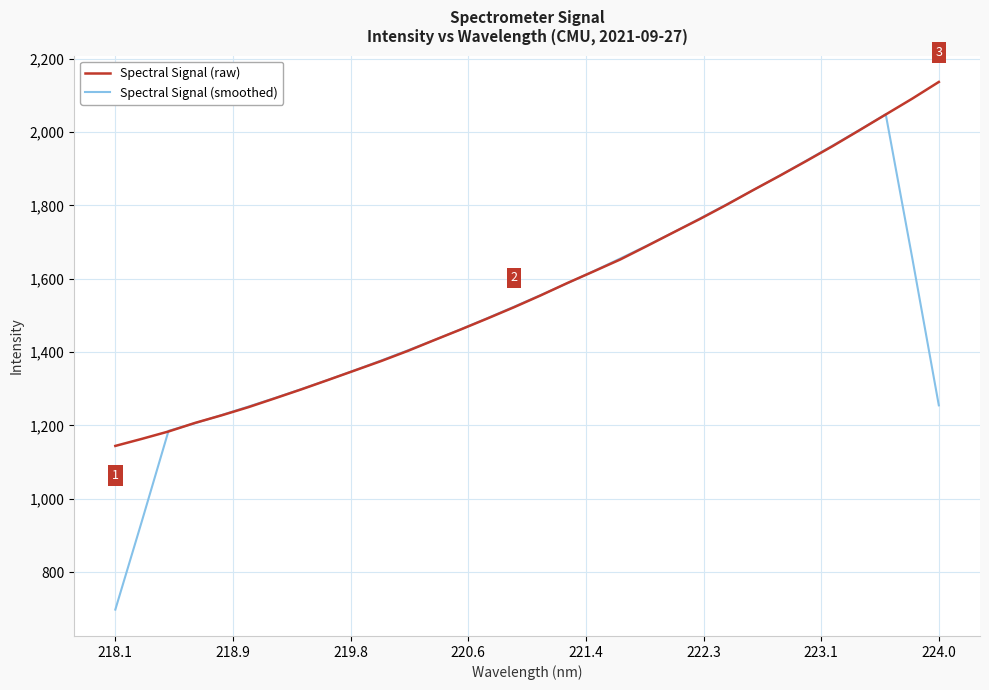

What is the smallest value displayed?

698.3